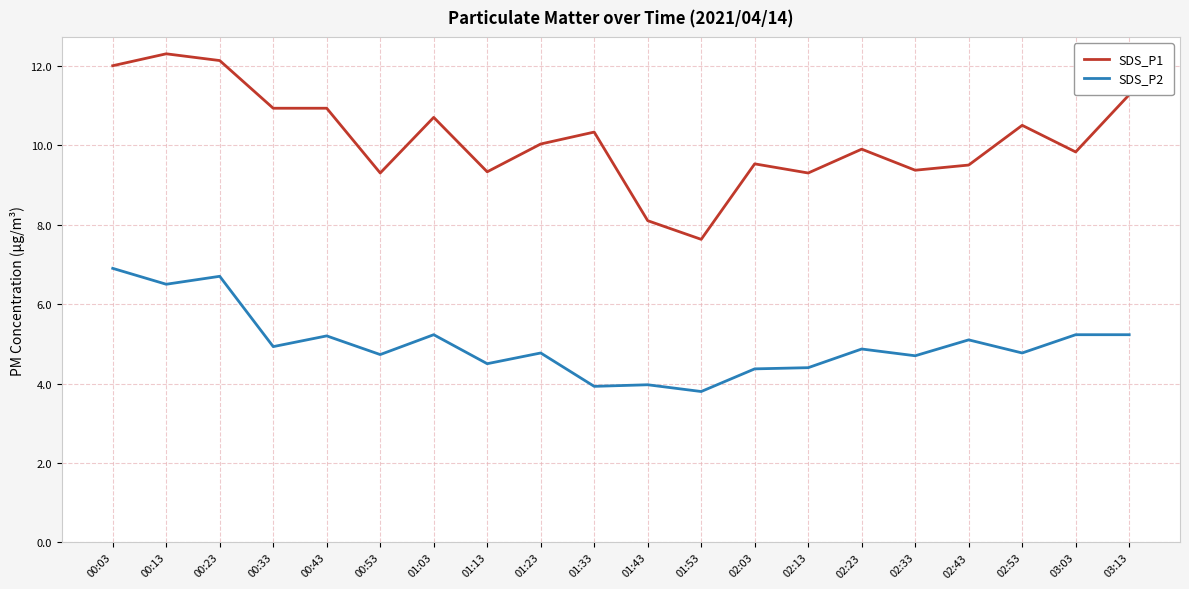

What is the maximum value shown in the chart?

12.3